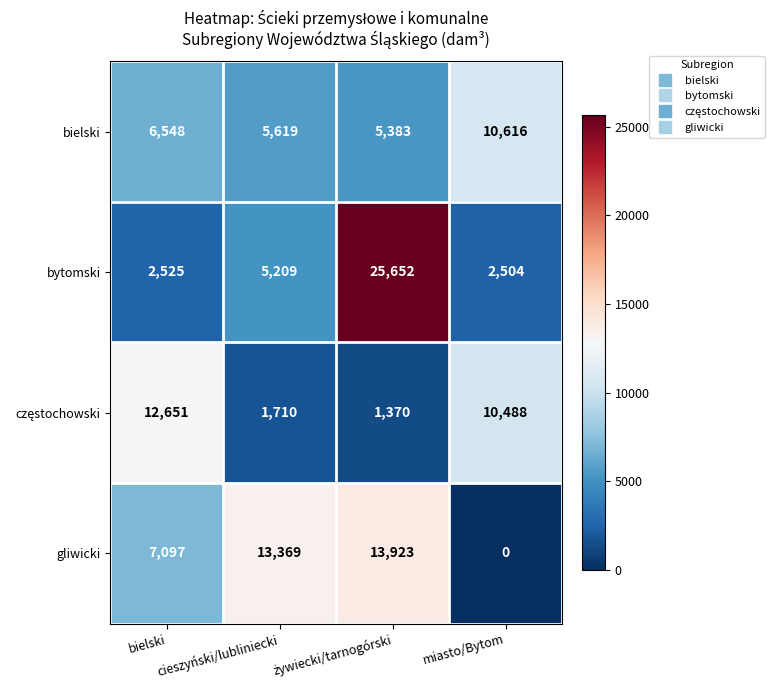

Between cieszyński/lubliniecki and miasto/Bytom, which series saw the biggest shift?

gliwicki